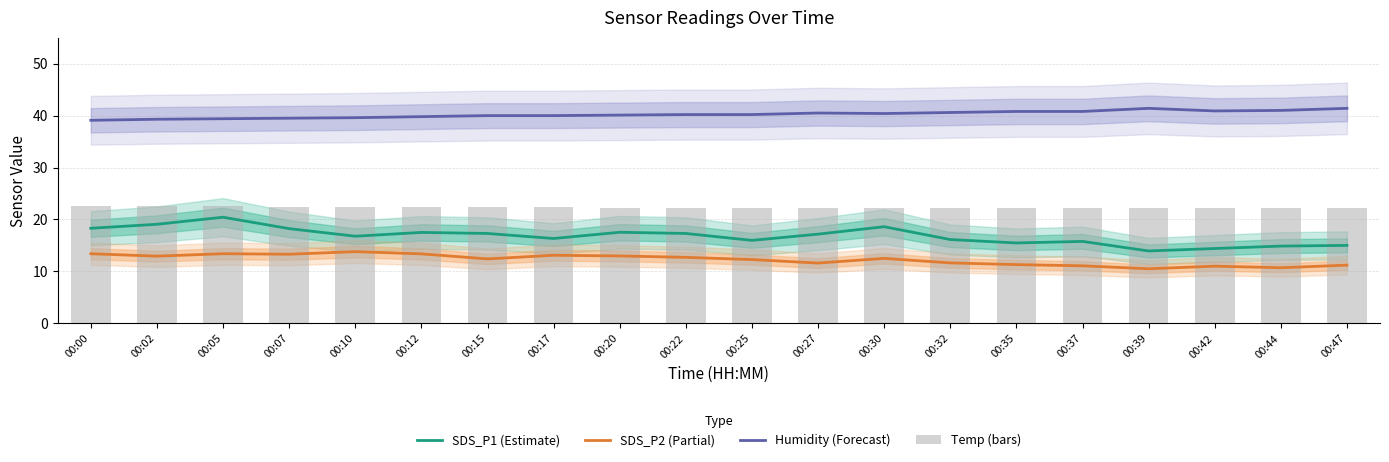

What is the difference between the second highest and second lowest values in the SDS_P1 (Estimate) series?

4.7